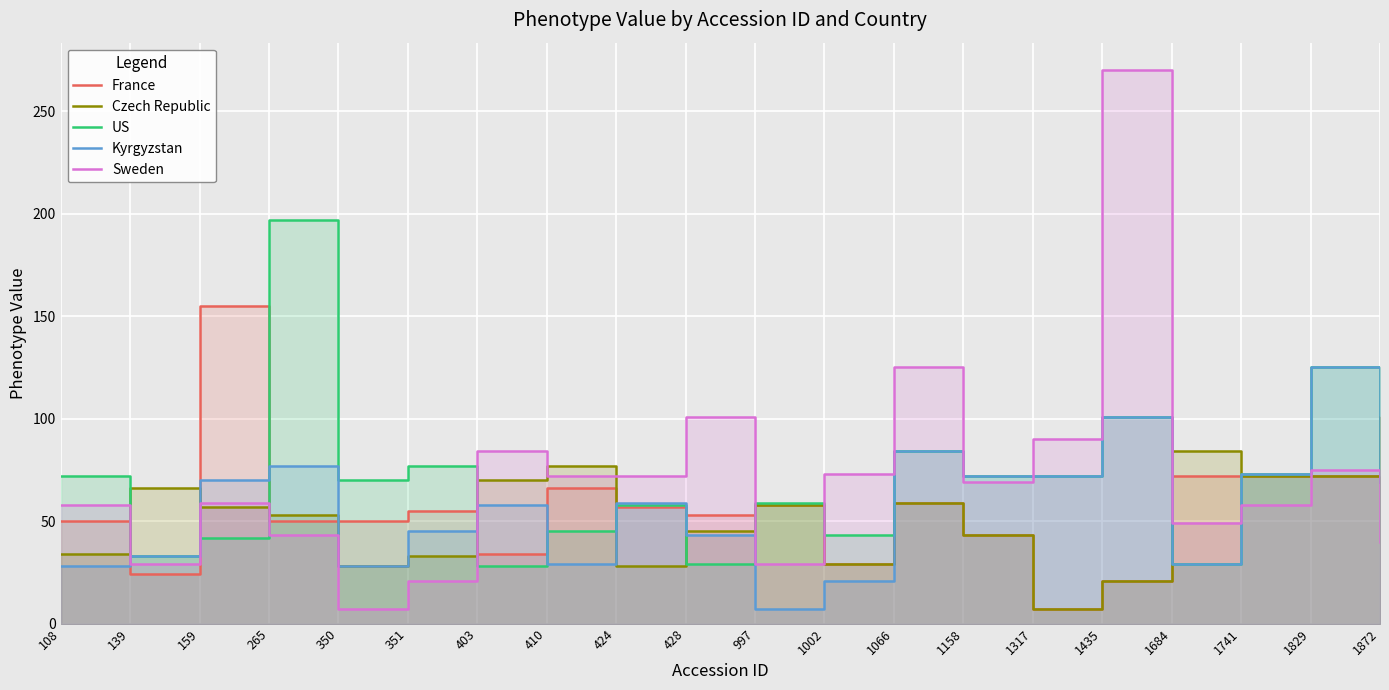

Which series changed the most between 108 and 265?

US